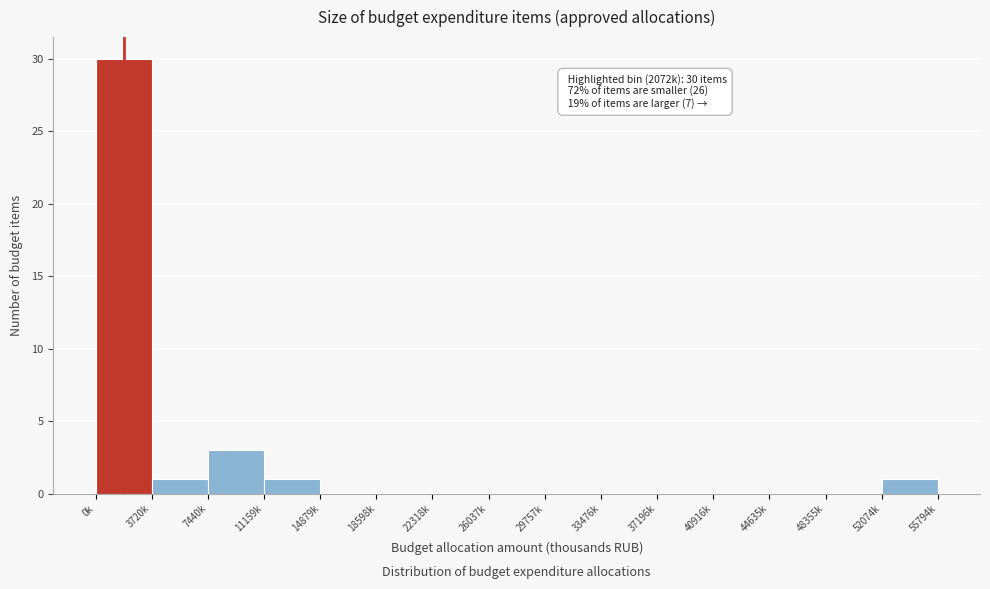

Reading right to left, list all the values displayed in this chart.

52074k=1	48355k=0	44635k=0	40916k=0	37196k=0	33476k=0	29757k=0	26037k=0	22318k=0	18598k=0	14879k=0	11159k=1	7440k=3	3720k=1	0k=30